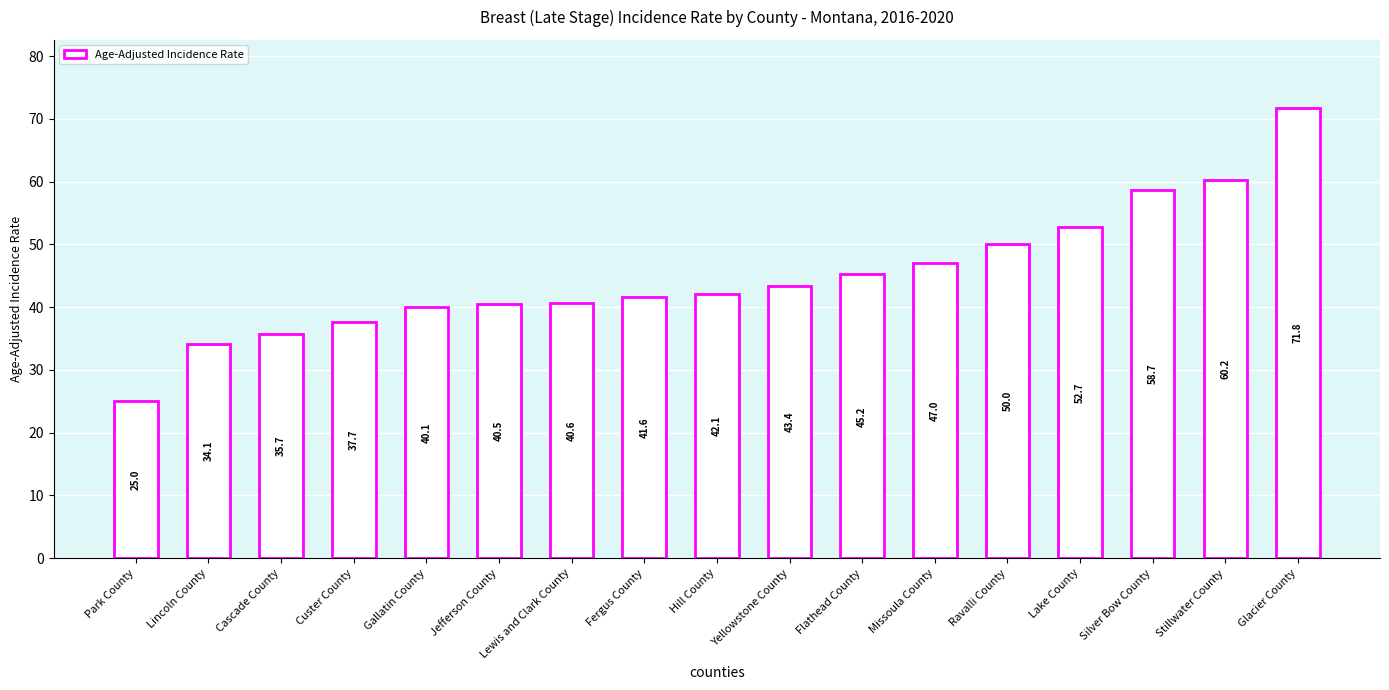

Reading right to left, extract all data points from this chart.

Glacier County=71.8	Stillwater County=60.2	Silver Bow County=58.7	Lake County=52.7	Ravalli County=50.0	Missoula County=47.0	Flathead County=45.2	Yellowstone County=43.4	Hill County=42.1	Fergus County=41.6	Lewis and Clark County=40.6	Jefferson County=40.5	Gallatin County=40.1	Custer County=37.7	Cascade County=35.7	Lincoln County=34.1	Park County=25.0